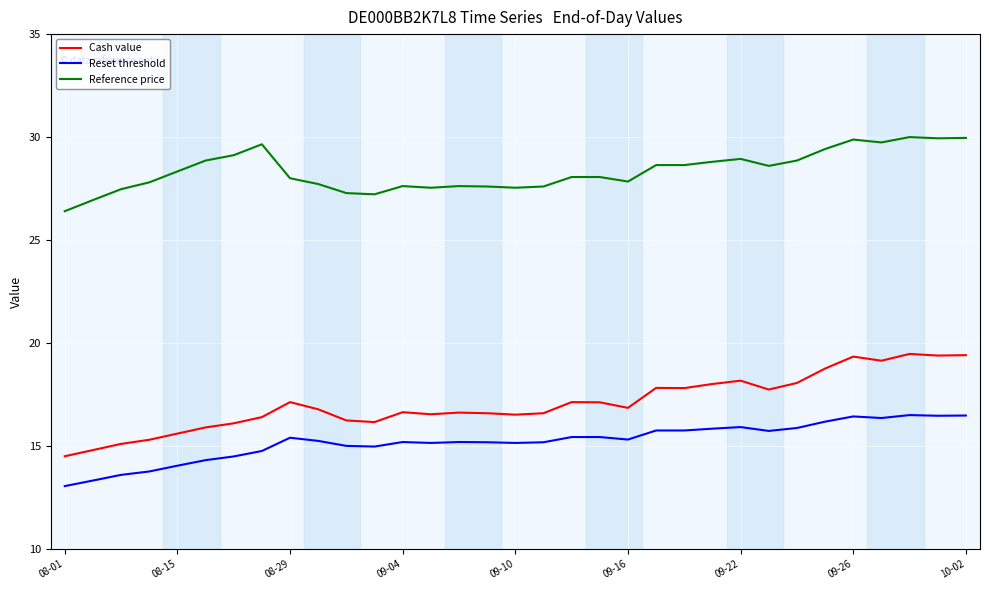

What is the difference between the maximum and minimum values in the Cash value series?

5.0